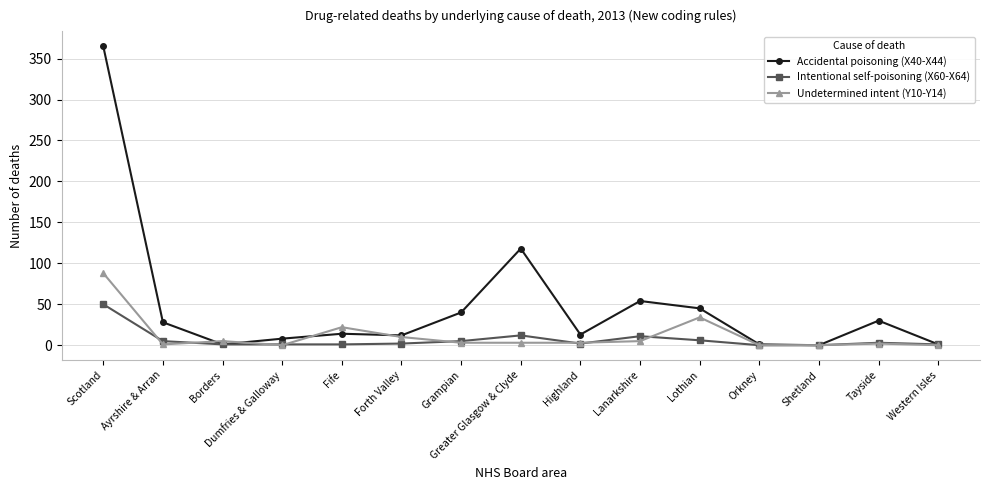

What is the label of the 4th point from the right?

Orkney